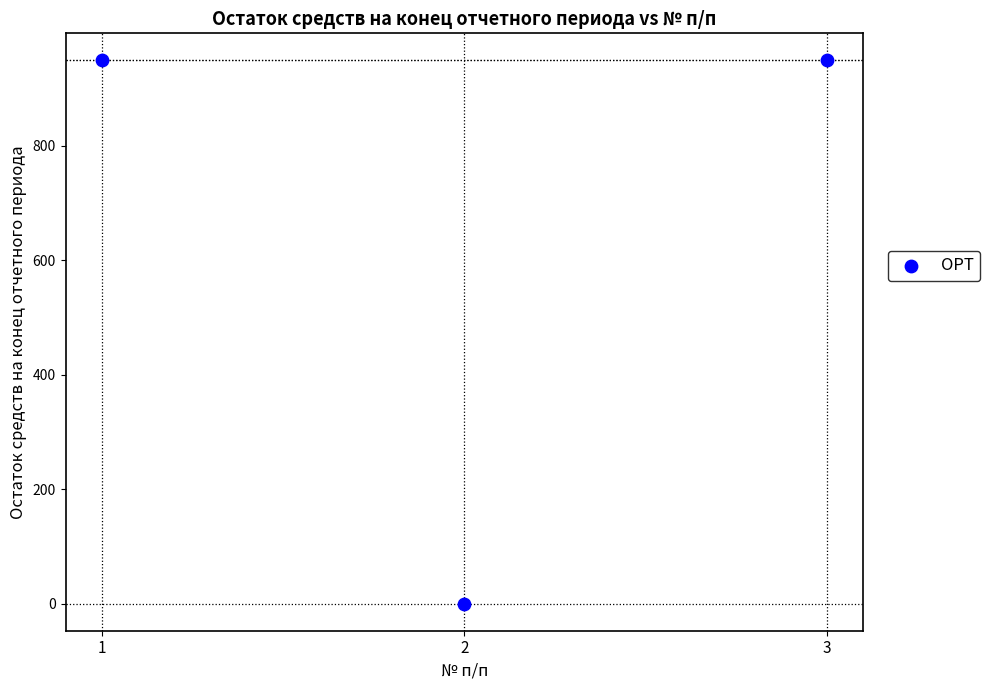

What is the average Y value?

632.6